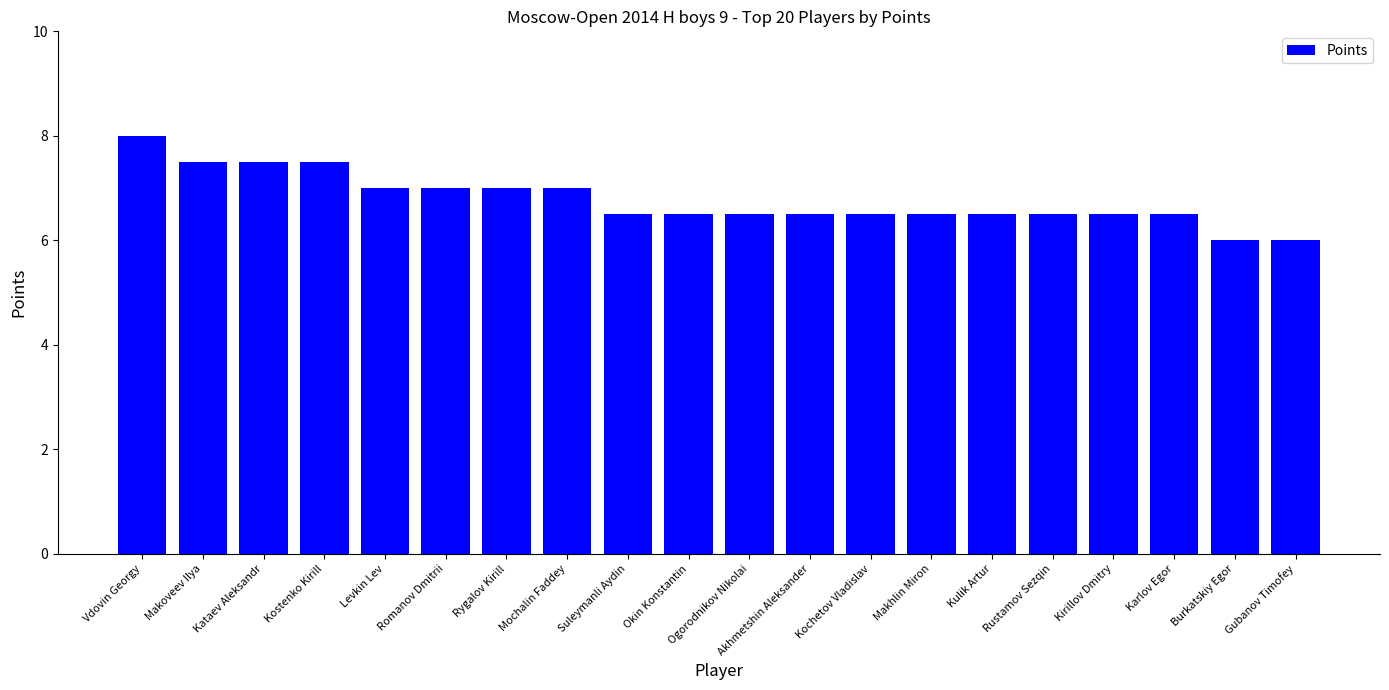

Reading left to right, extract all data points from this chart.

Vdovin Georgy=8.0	Makoveev Ilya=7.5	Kataev Aleksandr=7.5	Kostenko Kirill=7.5	Levkin Lev=7.0	Romanov Dmitrii=7.0	Rygalov Kirill=7.0	Mochalin Faddey=7.0	Suleymanli Aydin=6.5	Okin Konstantin=6.5	Ogorodnikov Nikolai=6.5	Akhmetshin Aleksander=6.5	Kochetov Vladislav=6.5	Makhlin Miron=6.5	Kulik Artur=6.5	Rustamov Sezqin=6.5	Kirillov Dmitry=6.5	Karlov Egor=6.5	Burkatskiy Egor=6.0	Gubanov Timofey=6.0